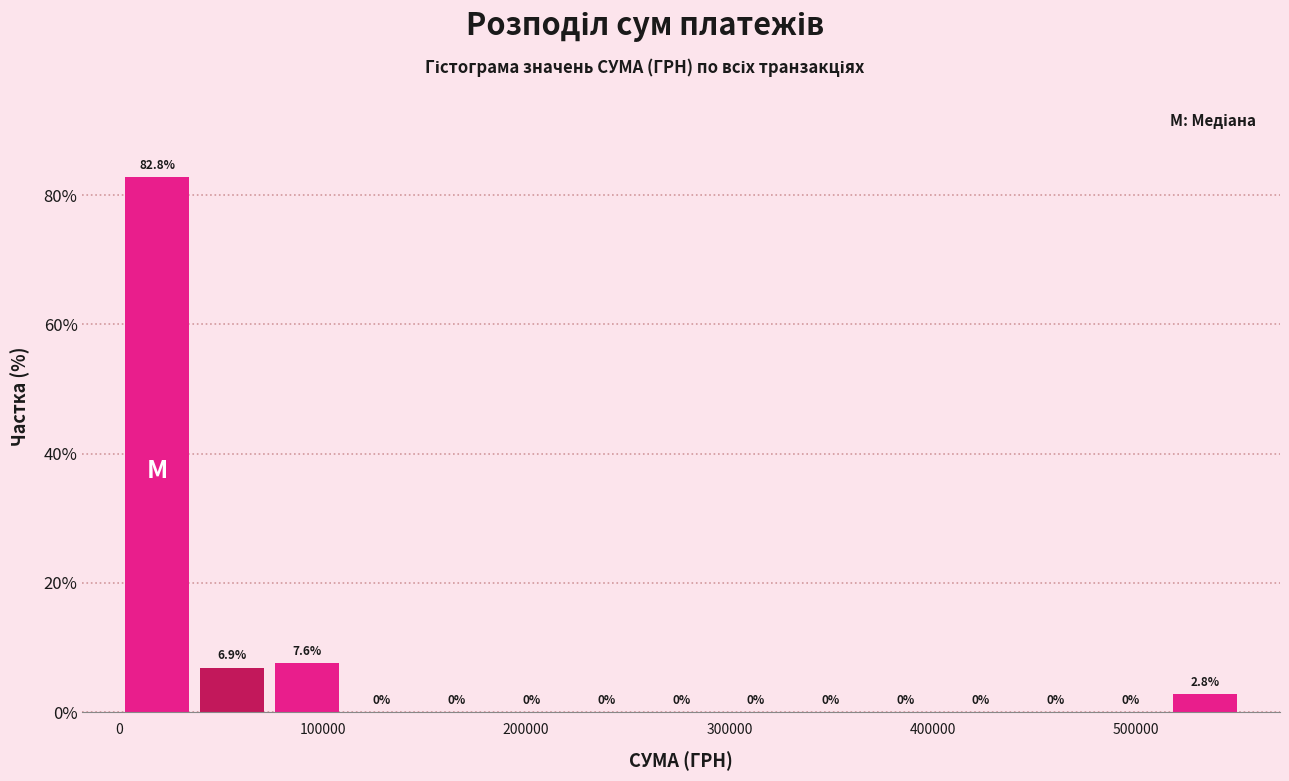

Read against the x-axis, roughly where is the centre of the tallest bar?

20000